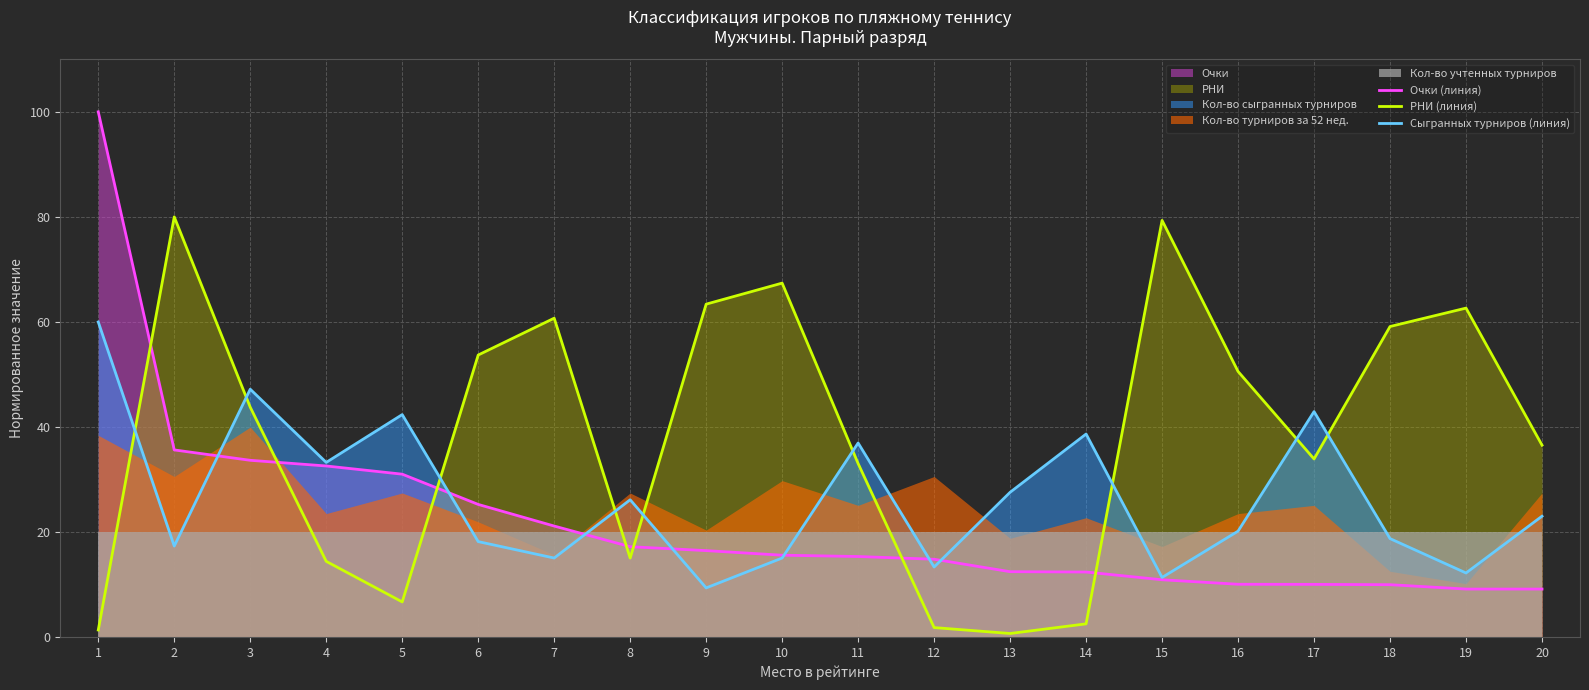

Is it true that РНИ (линия) equals 6.7 at 5?

True